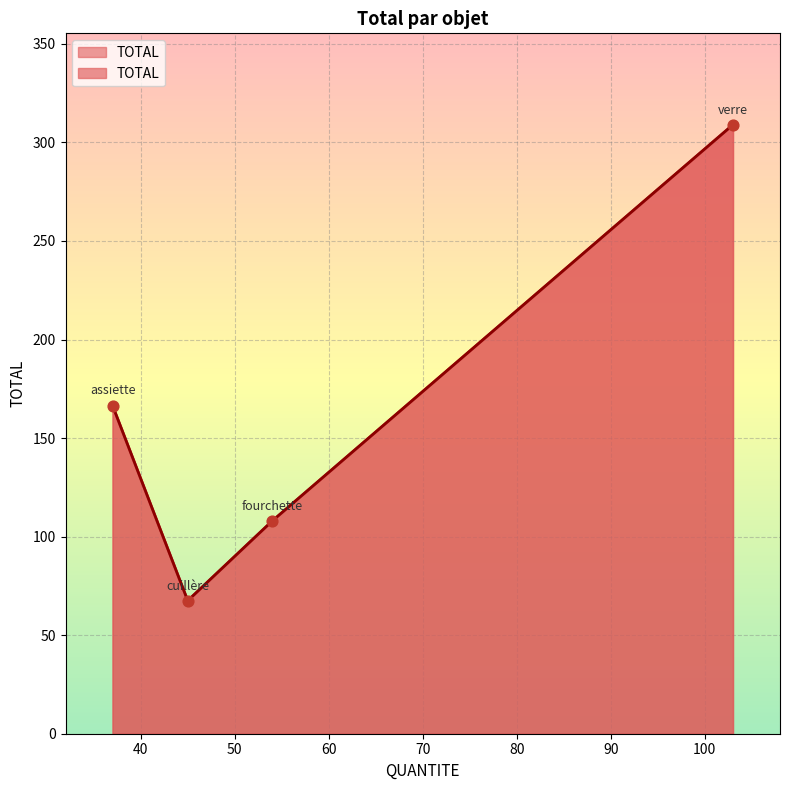

Approximately how many times larger is the value at cuillère compared to fourchette?

0.6